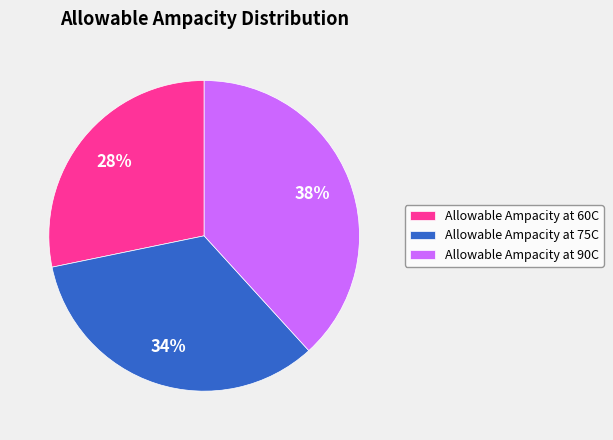

Is it true that Allowable Ampacity at 90C is 38% of the pie?

True